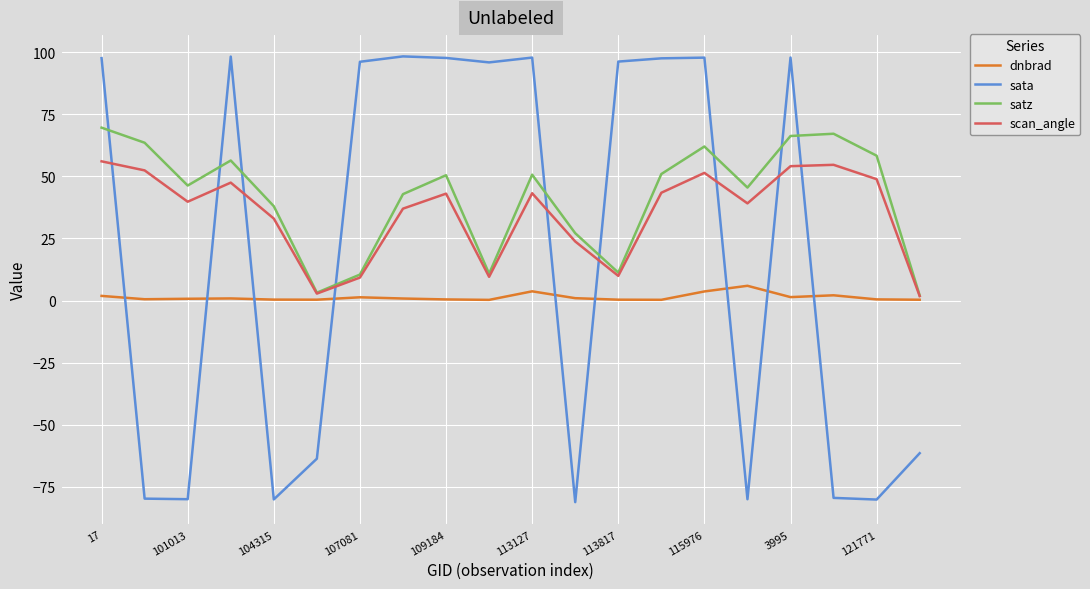

Which series has the largest range (max minus min)?

sata